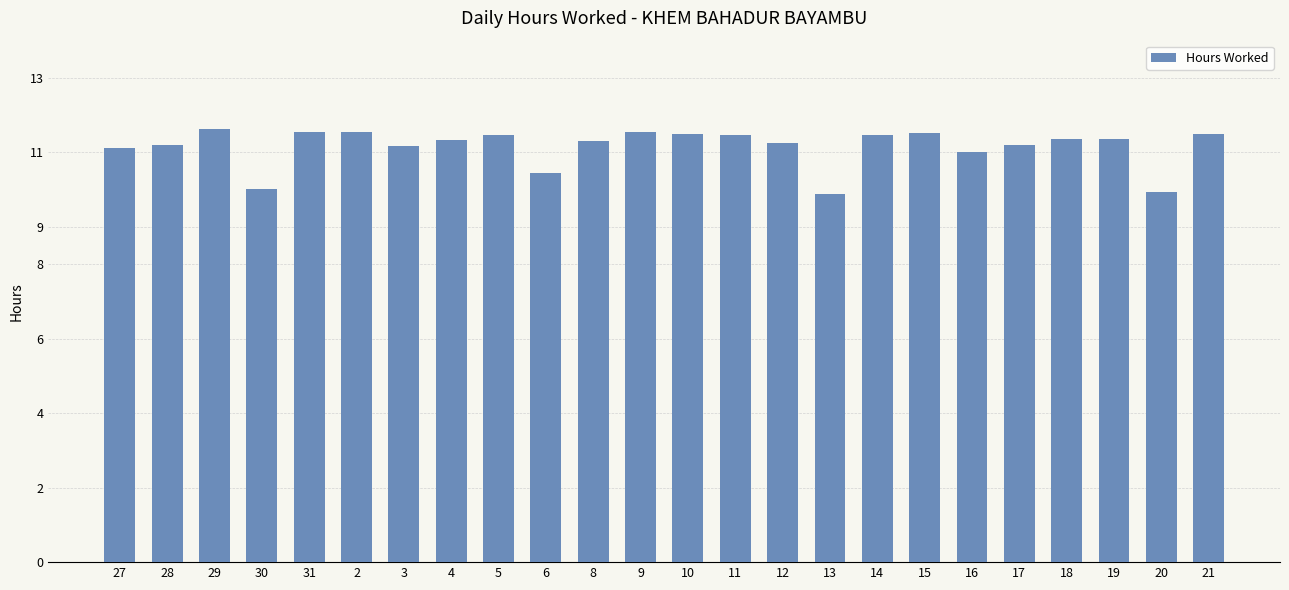

Between 20 and 28, which is larger?

28